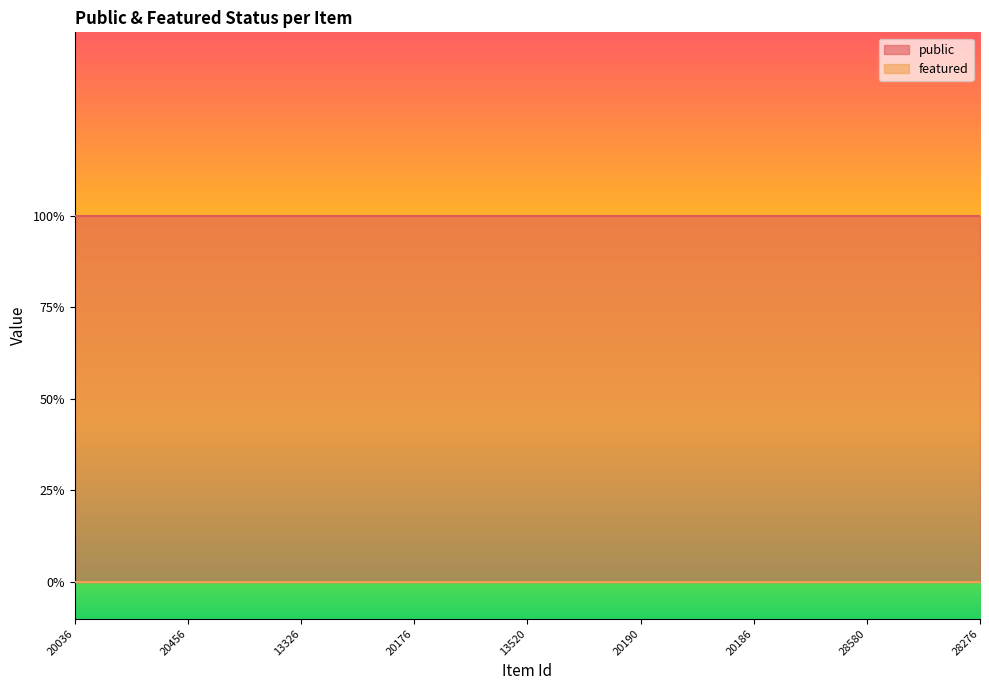

What is the total value across all series at 20190?

1